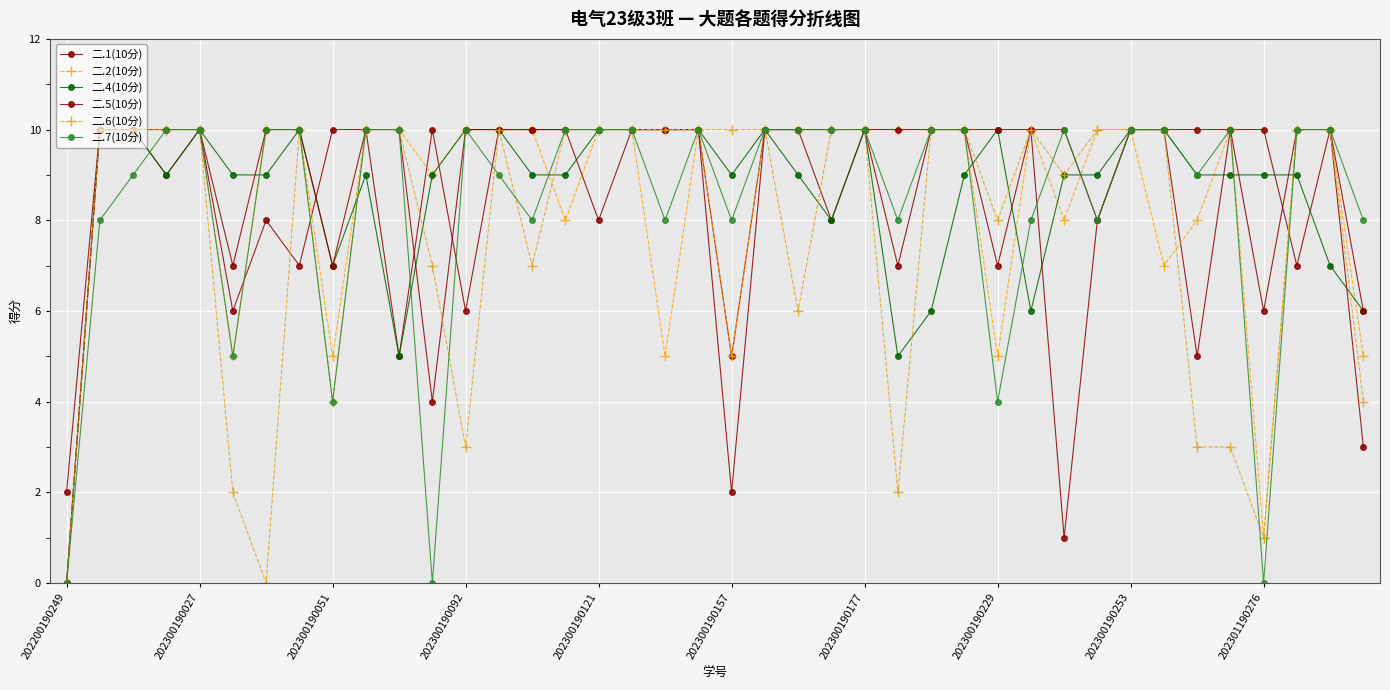

How many values in the 二.7(10分) series are below 10?

17